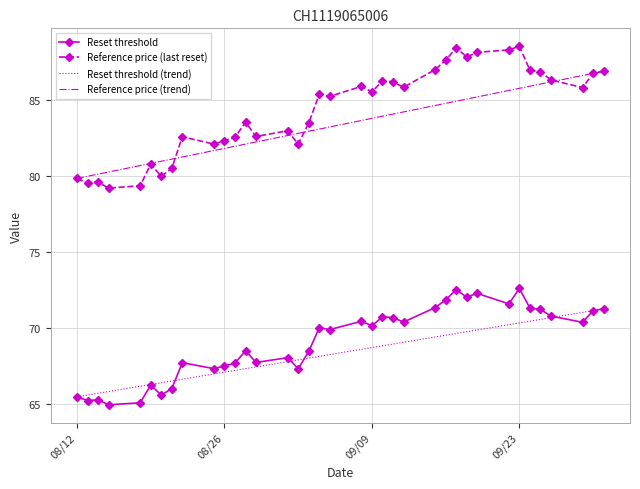

Count the number of categories in the chart.

37